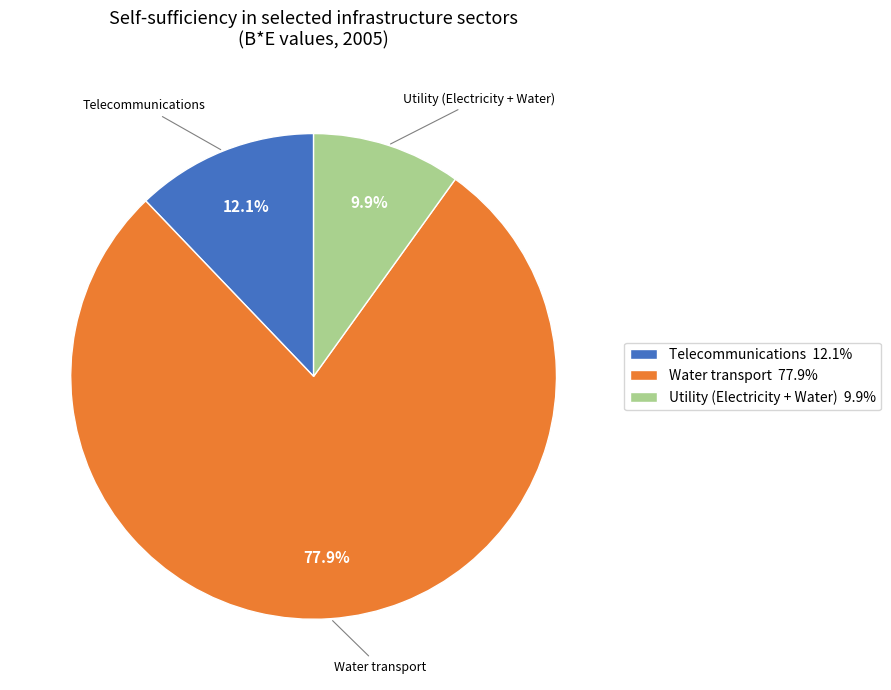

Is there any slice that represents more than half of the pie?

Yes